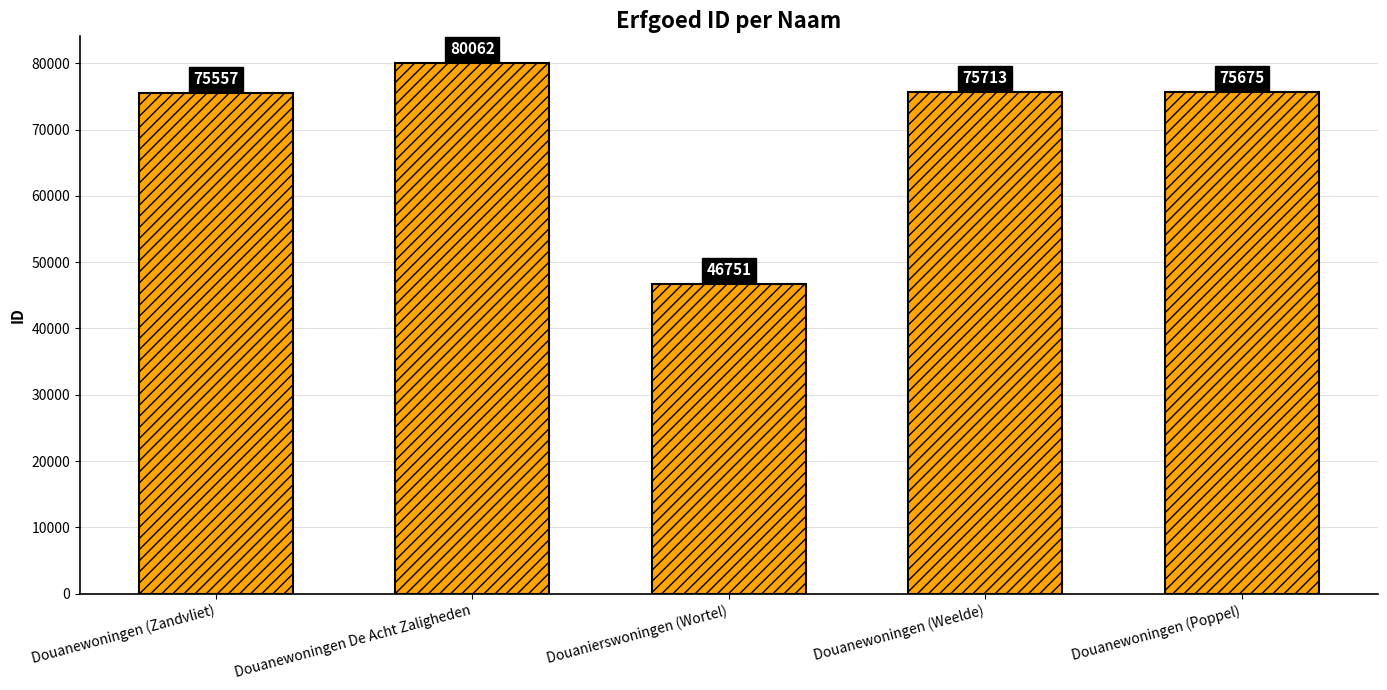

What is the difference between the maximum and minimum values?

33311